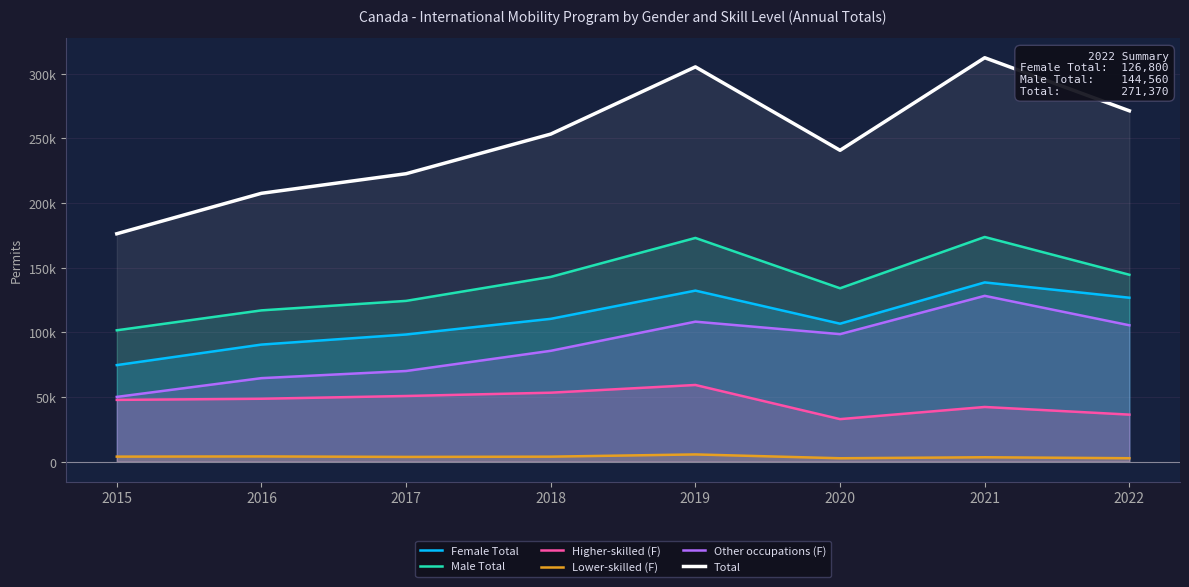

Rank the series at 2021 from lowest to highest value.

Lower-skilled (F), Higher-skilled (F), Other occupations (F), Female Total, Male Total, Total